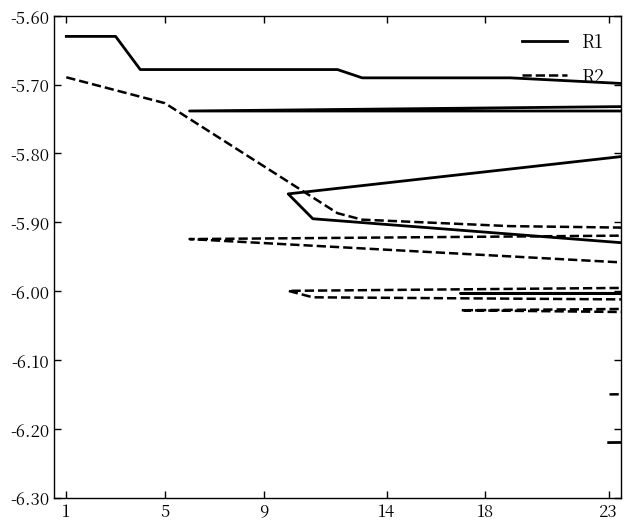

True or false: R1 has more than 1 points higher than both neighbors.

False